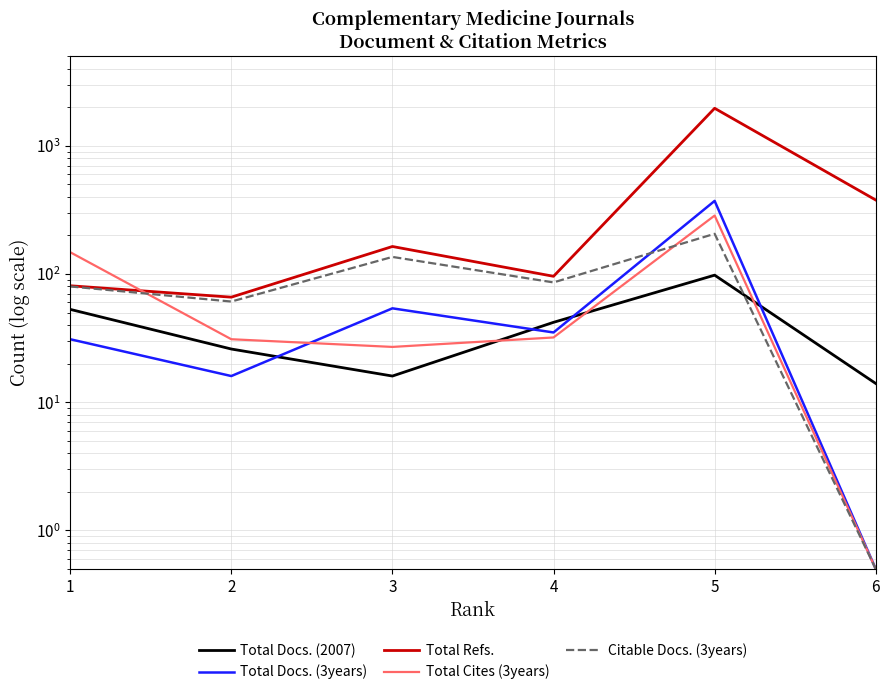

True or false: Total Refs. has a value of 171.9 at 4.

False